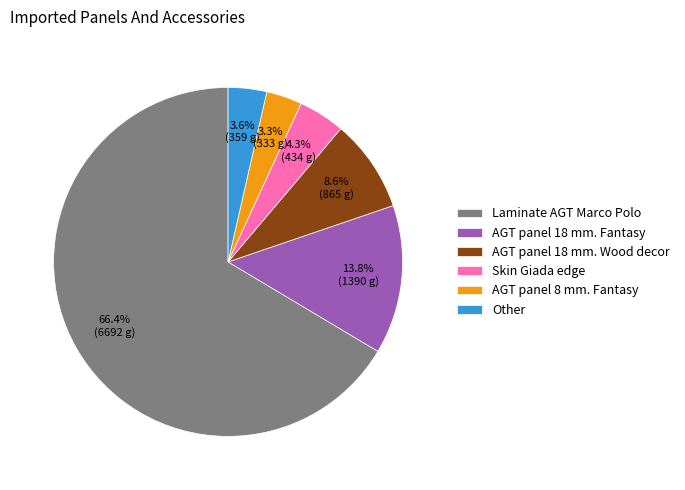

What is the largest slice in the pie chart?

Laminate AGT Marco Polo